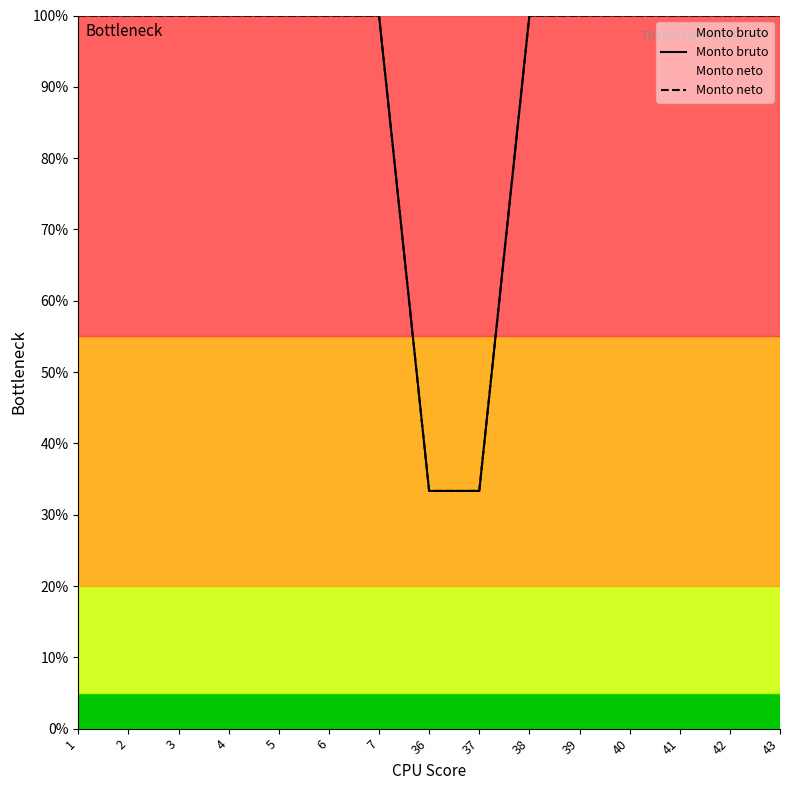

Is it true that Monto bruto equals 100.0 at 43?

True